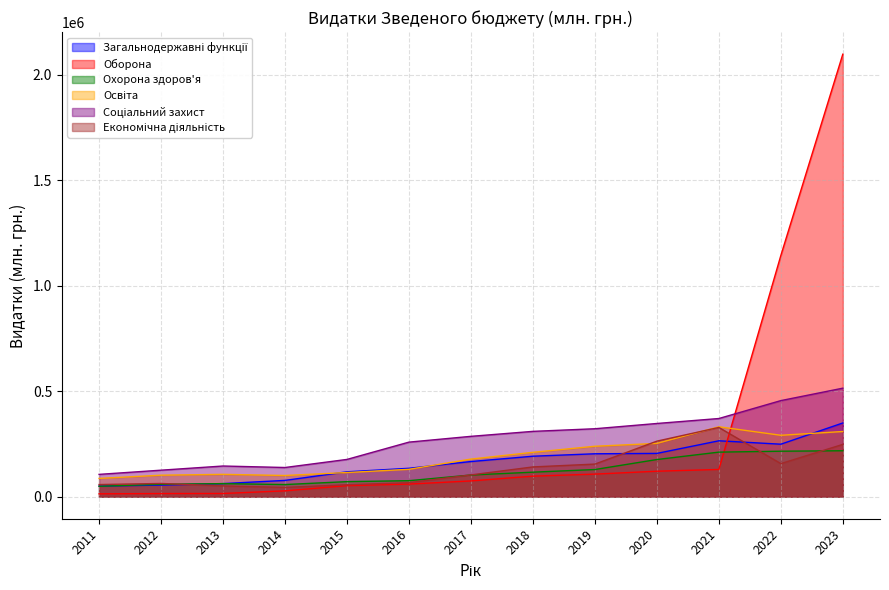

Reading right to left, transcribe all the data shown in this chart.

Загальнодержавні функції: 349119.2	248475.9	264655.5	204819.6	203109.2	191550.0	166295.1	134256.9	117642.4	76845.9	61702.2	54590.2	49874.7
Оборона: 2097621.9	1143163.6	128819.3	120374.1	106627.8	97024.1	74360.4	59359.1	52015.8	27365.5	14844.4	14486.9	13242.2
Охорона здоров'я: 217419.4	215275.8	210882.7	175789.7	128384.6	115852.0	102392.4	75503.4	71001.1	57150.1	61568.8	58453.9	48961.6
Освіта: 308643.8	290761.0	331190.9	252283.7	238758.7	210032.3	177915.8	129437.7	114193.5	100109.5	105538.7	101560.9	86253.6
Соціальний захист: 514131.8	455188.1	370266.4	346720.5	321786.7	309363.6	285761.7	258326.1	176339.8	138004.7	145062.6	125306.9	105434.8
Економічна діяльність: 247579.3	156484.3	327865.1	262916.6	154218.0	140761.4	102883.4	66191.3	56257.3	43637.6	50757.8	62377.4	57124.1